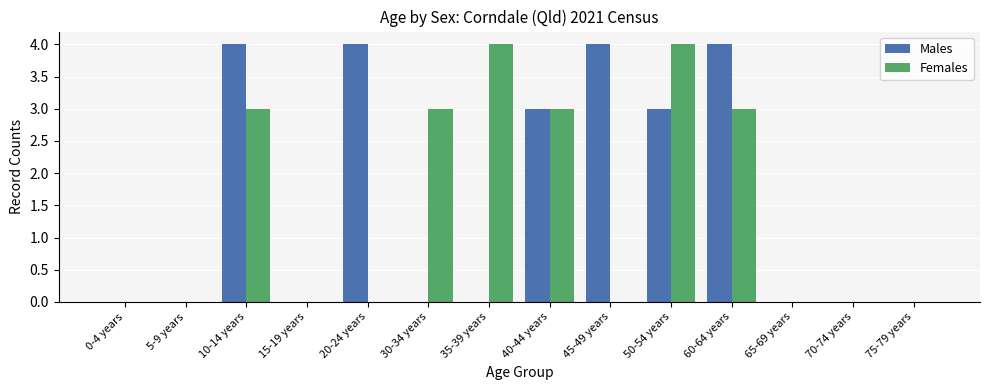

What is the sum of the Males values at 70-74 years and 50-54 years?

3